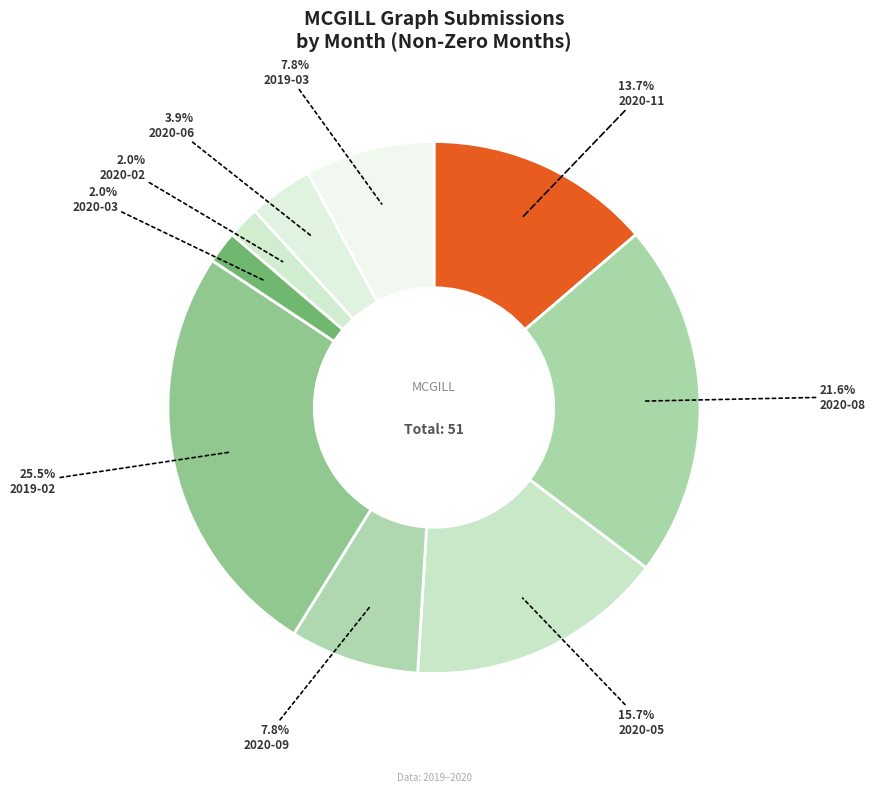

To the nearest percent, what is the combined percentage of 2020-03 and 2020-02?

4%